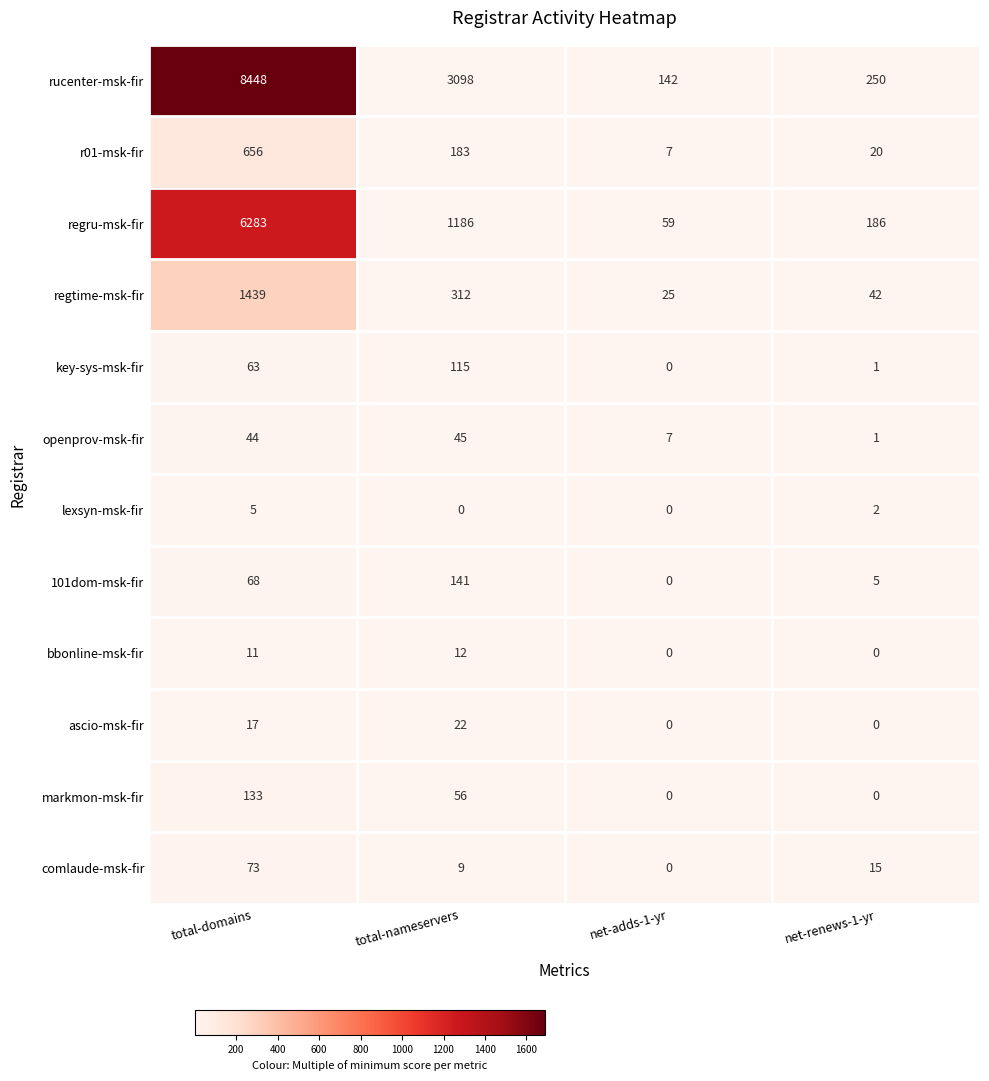

How many values in lexsyn-msk-fir are above zero?

2